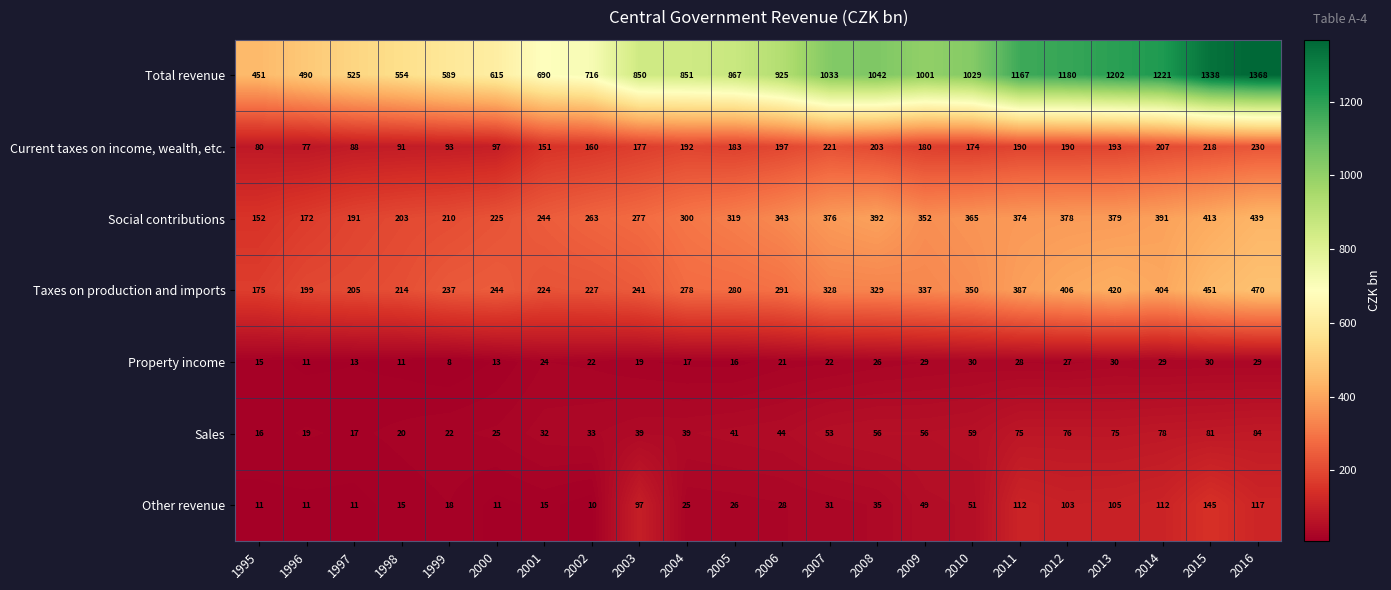

Where is Other revenue nearest to the value 77?

2003